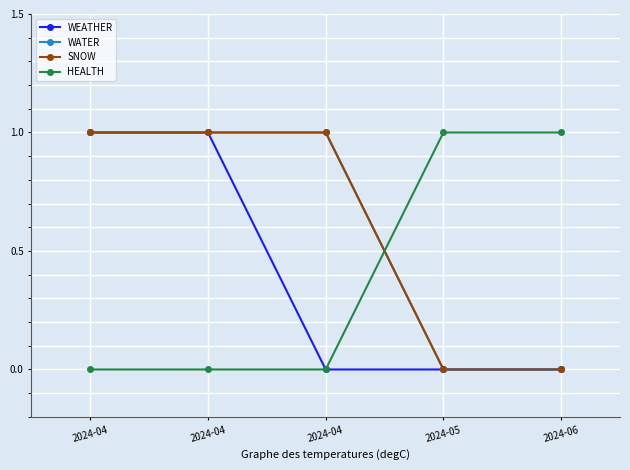

True or false: WATER and WEATHER cross at least once.

False